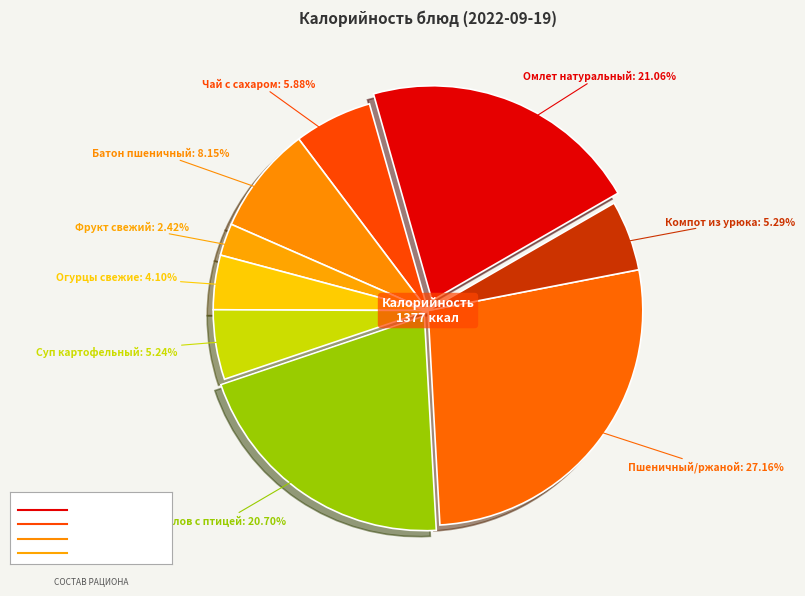

Which slice is the smallest?

Фрукт свежий